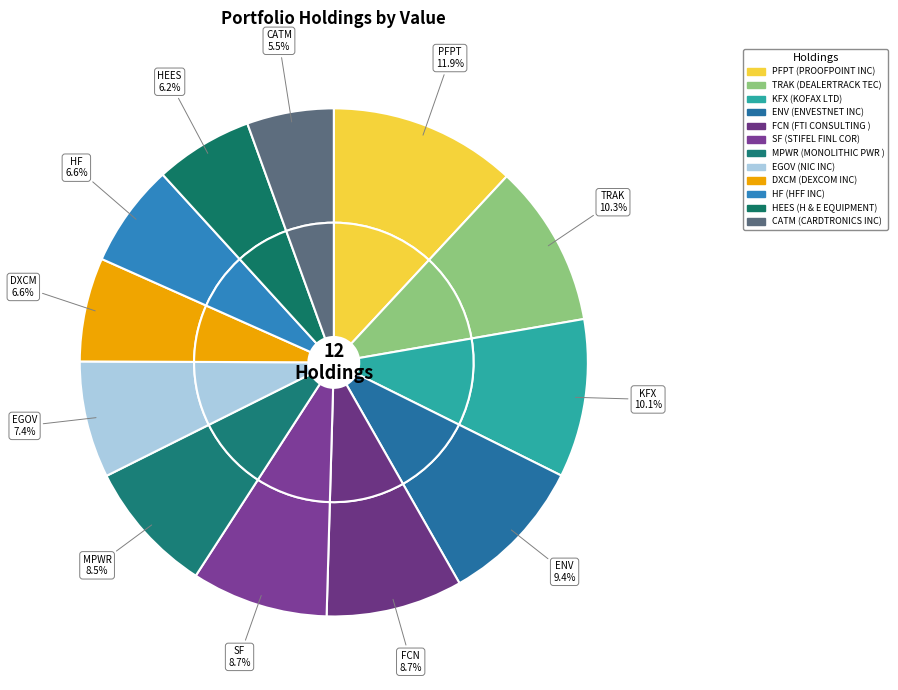

Does NIC INC represent more than half of the total?

No